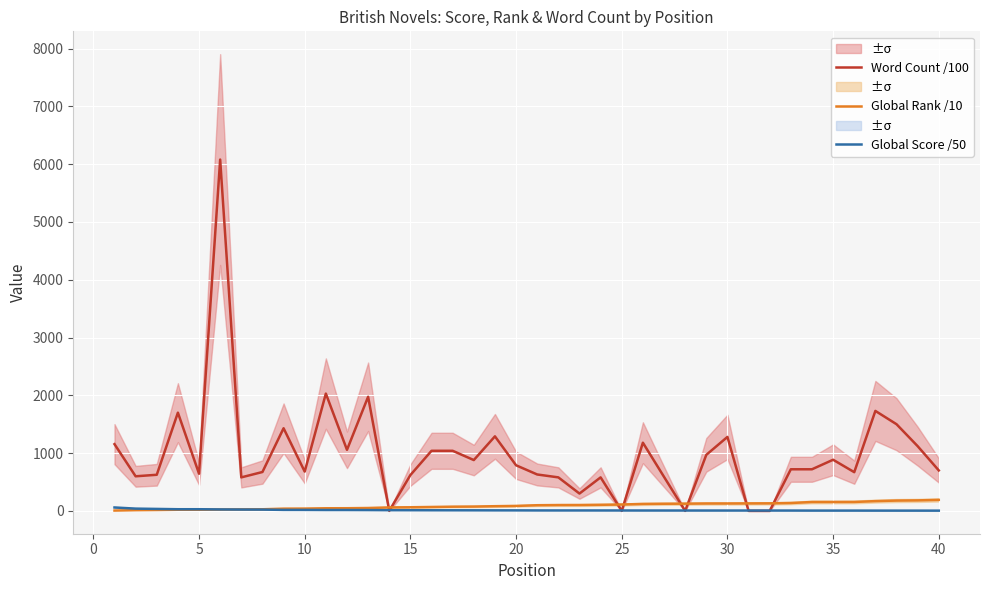

At which label is Global Score /50 closest to 31?

10